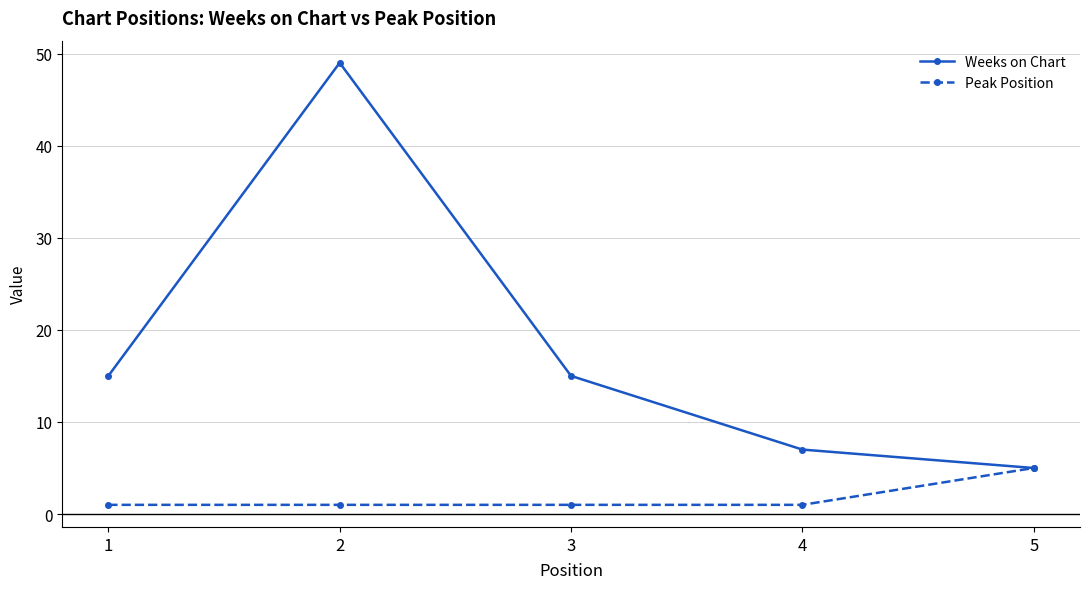

Reading left to right, transcribe all the data shown in this chart.

Weeks on Chart: 15	49	15	7	5
Peak Position: 1	1	1	1	5